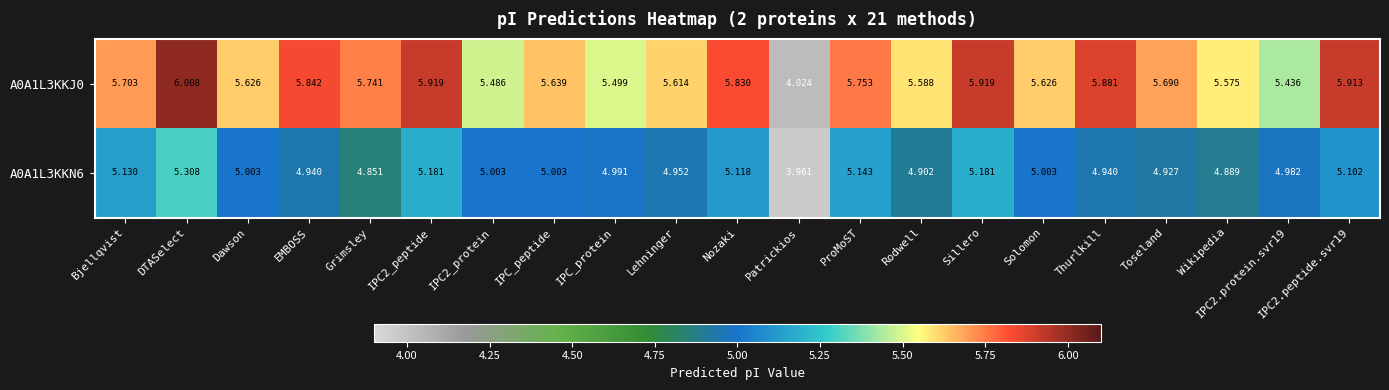

How many data points in A0A1L3KKN6 are above 5?

11